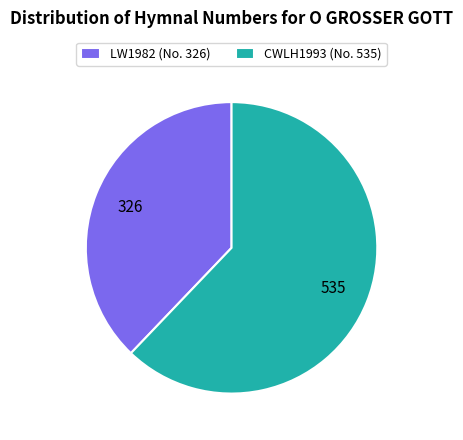

Combined, do LW1982 (No. 326) and CWLH1993 (No. 535) account for over 50%?

Yes